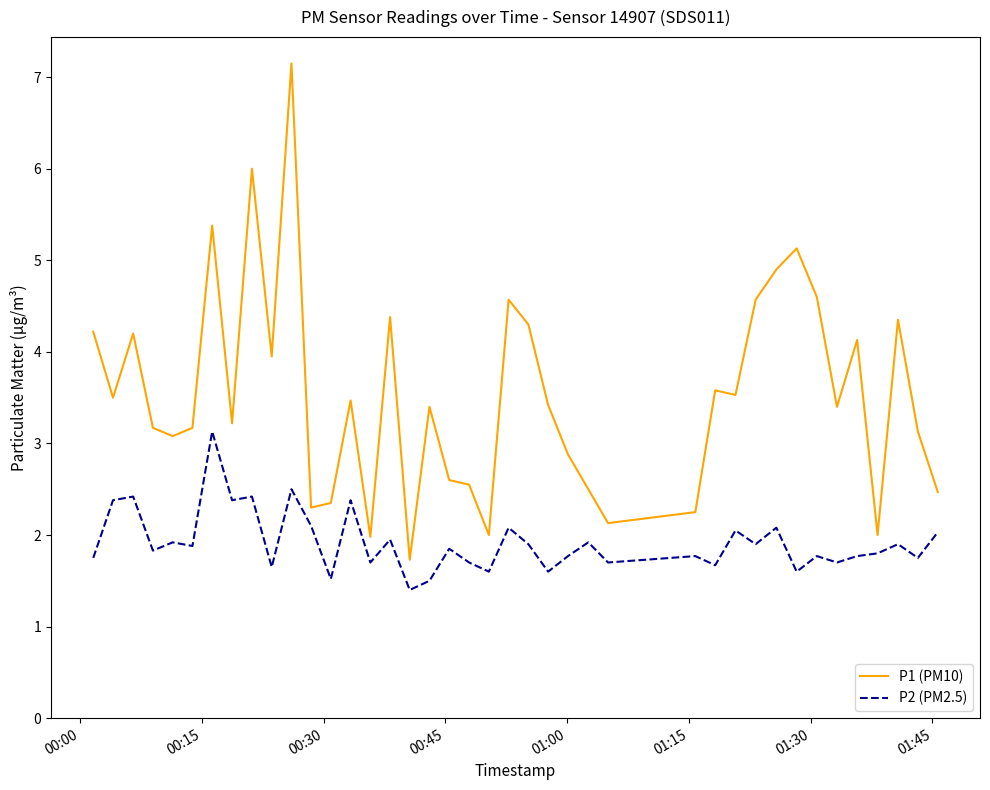

Rank the series by their average value, from highest to lowest.

P1 (PM10), P2 (PM2.5)